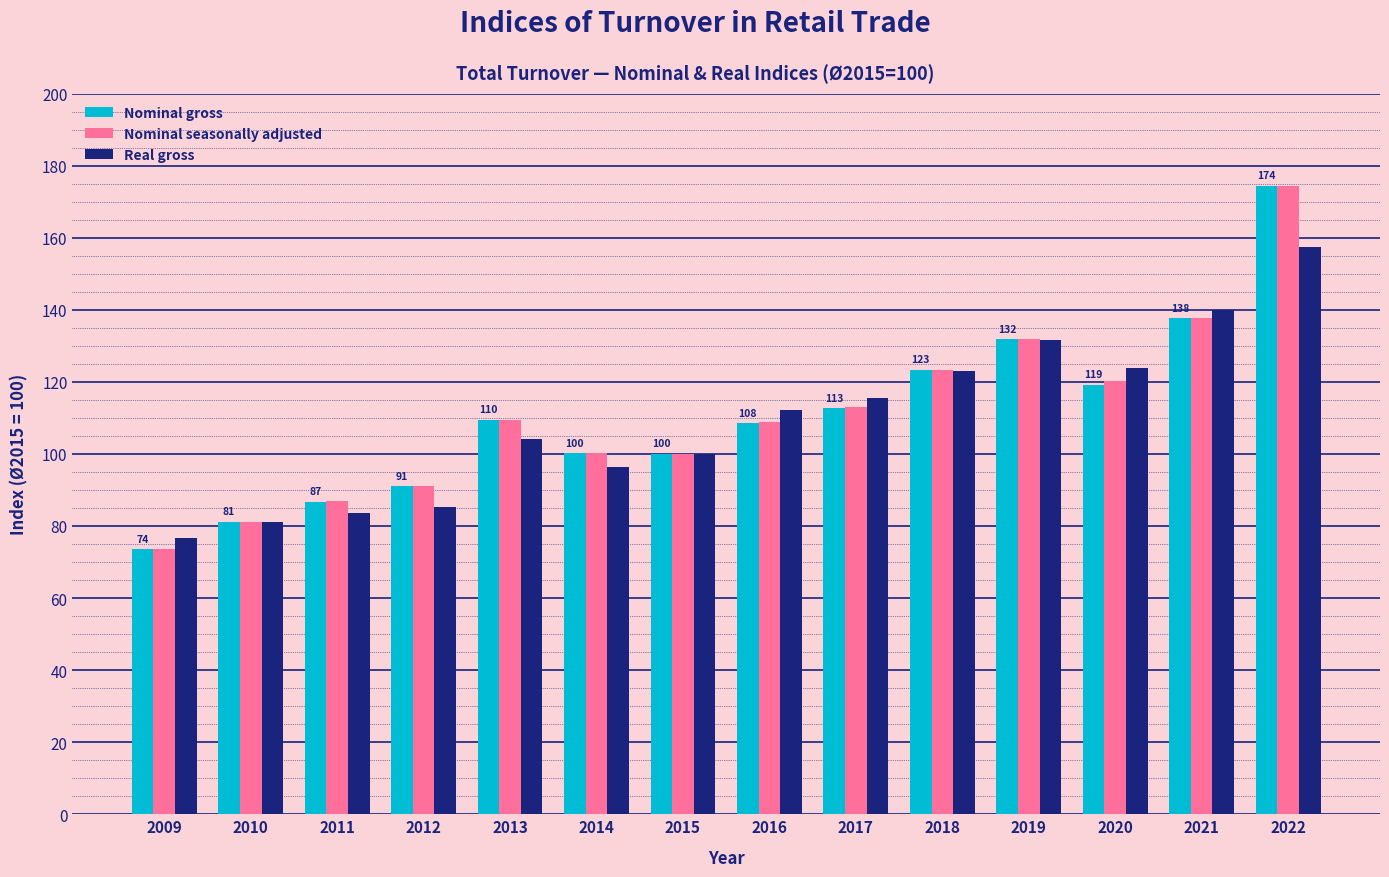

How many bars are there in total?

42